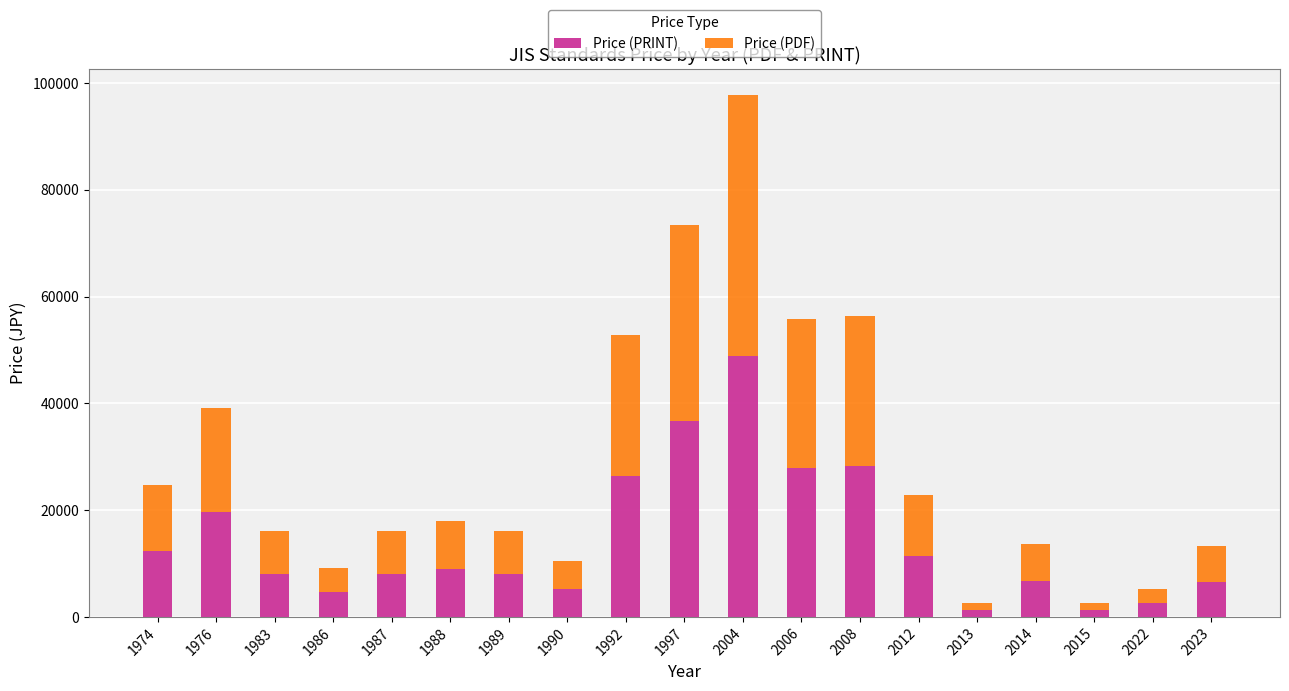

What is the average value of the Price (PRINT) series?

14363